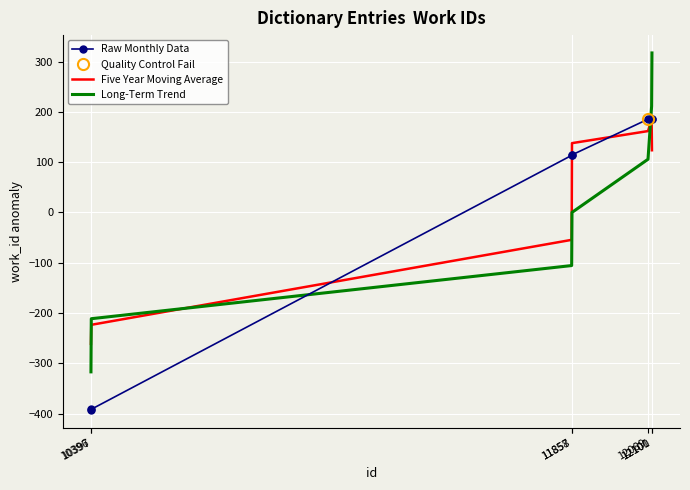

True or false: Five Year Moving Average has a value of 37.7 at 11858.

False